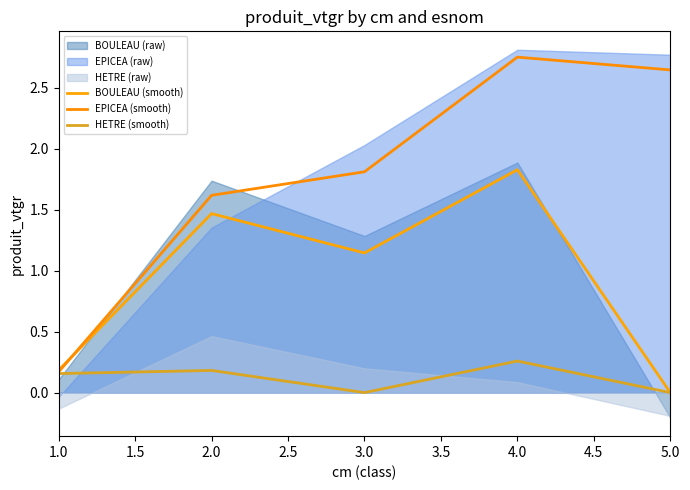

Which series ends up on top after the final intersection of BOULEAU (smooth) and EPICEA (smooth)?

EPICEA (smooth)